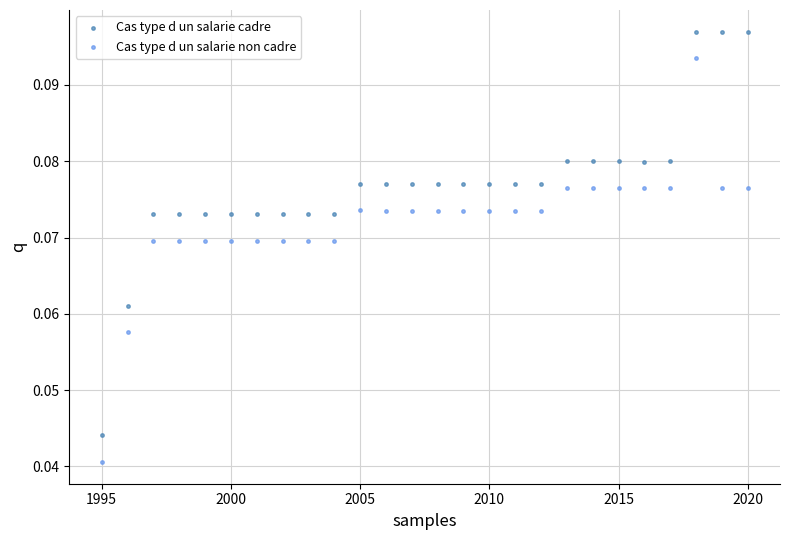

What is the X range (max minus min) for the scatter plot?

25.0